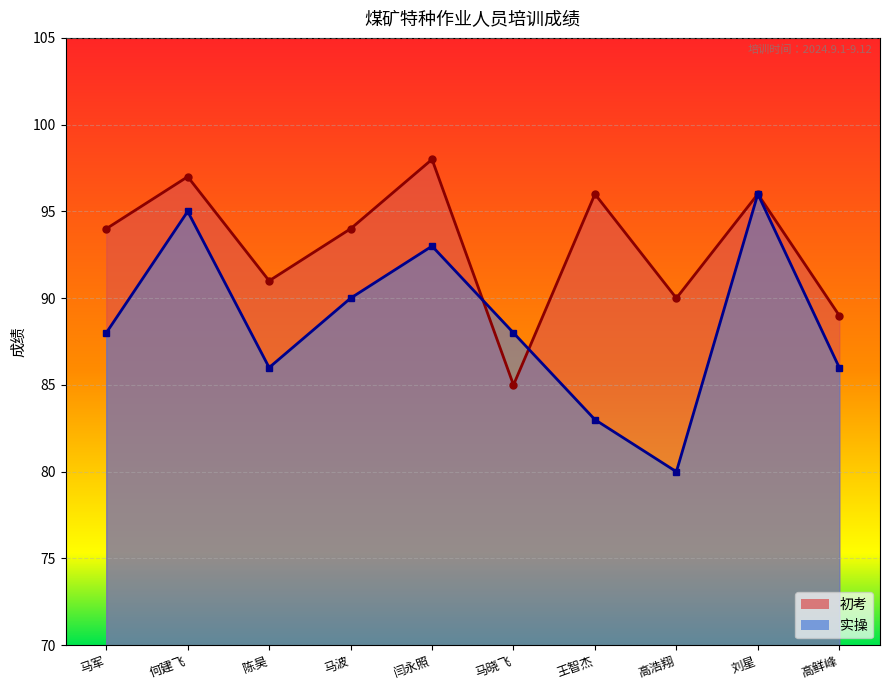

What position from the left is 马晓飞?

6